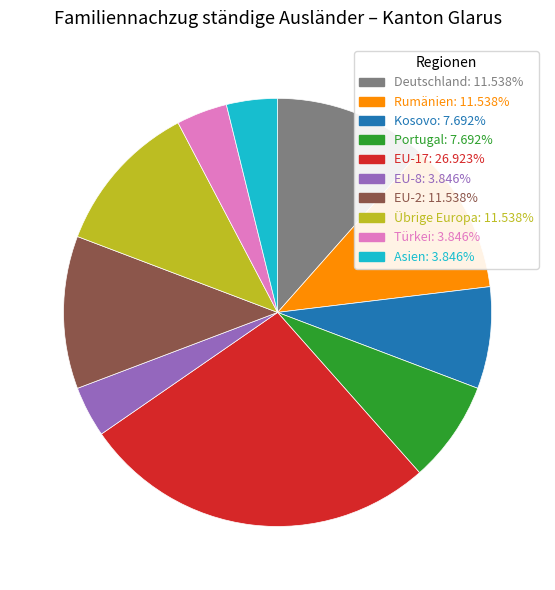

What is the ratio of the value at Deutschland: 11.538% to the value at Türkei: 3.846%?

3.0